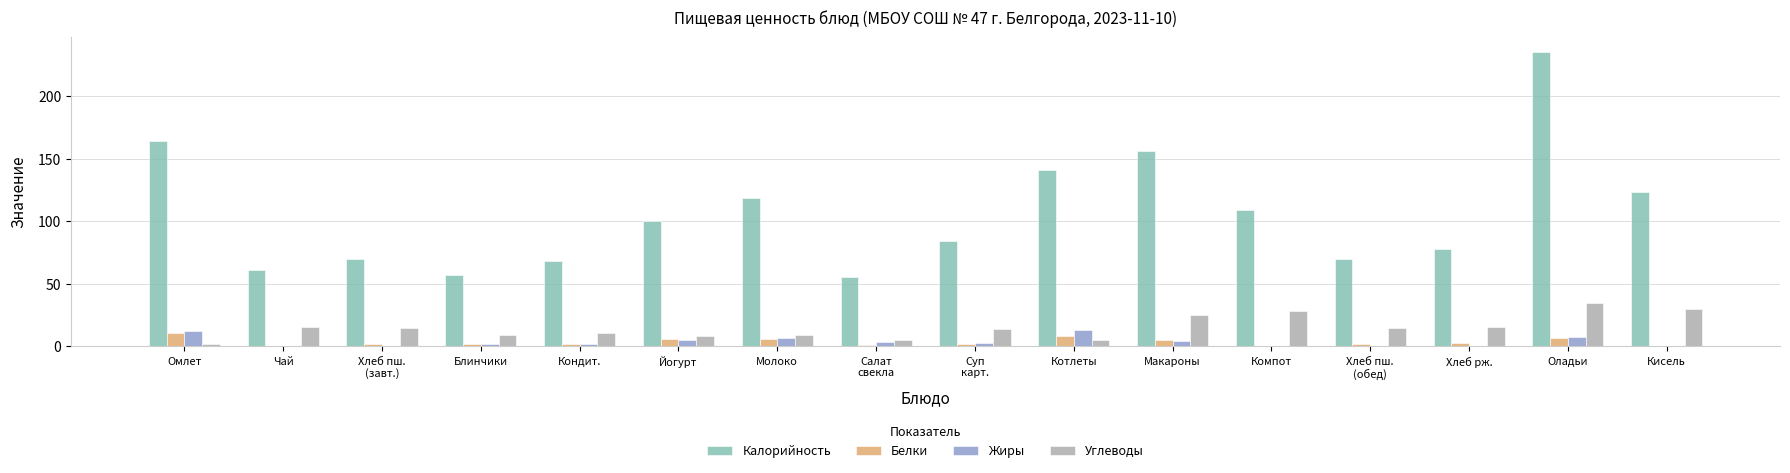

What is the maximum value shown in the chart?

235.5